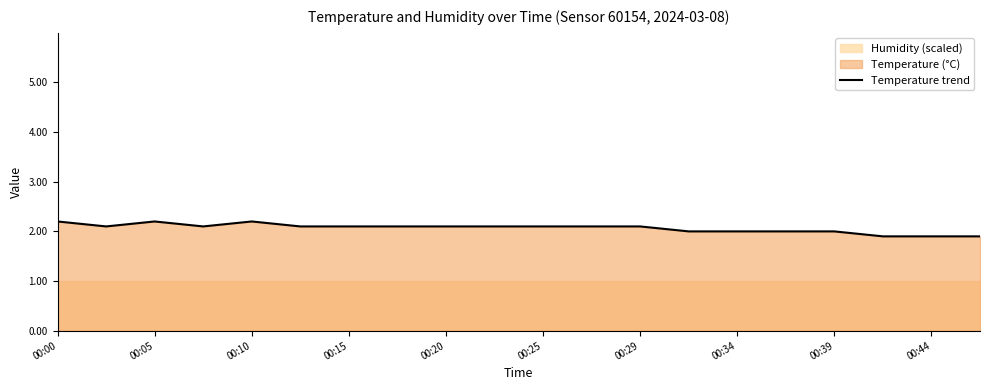

How many data points are above 2?

13